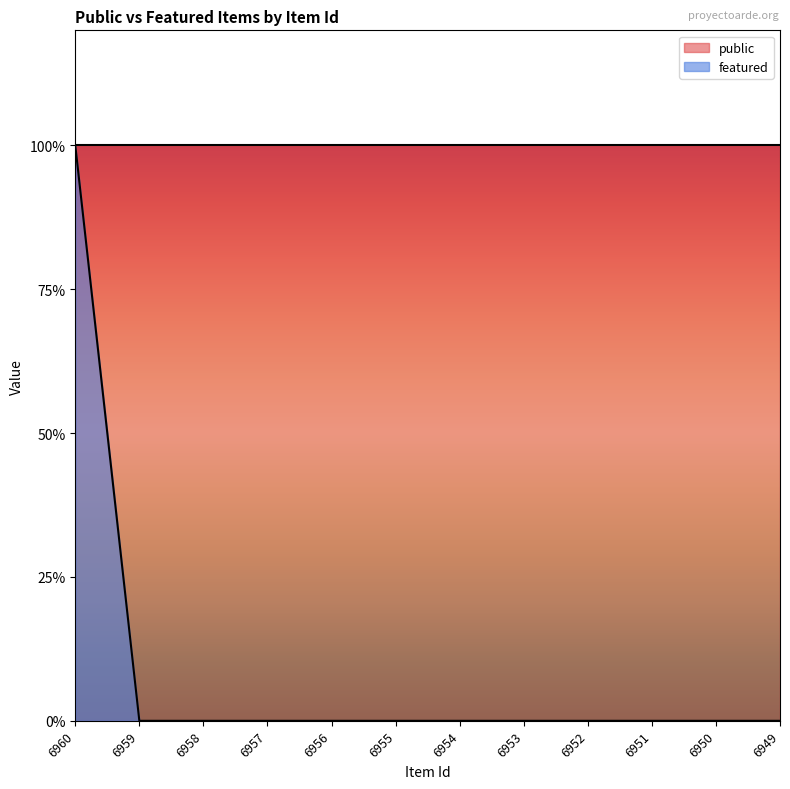

List the labels in order of value, largest first.

6960, 6959, 6958, 6957, 6956, 6955, 6954, 6953, 6952, 6951, 6950, 6949